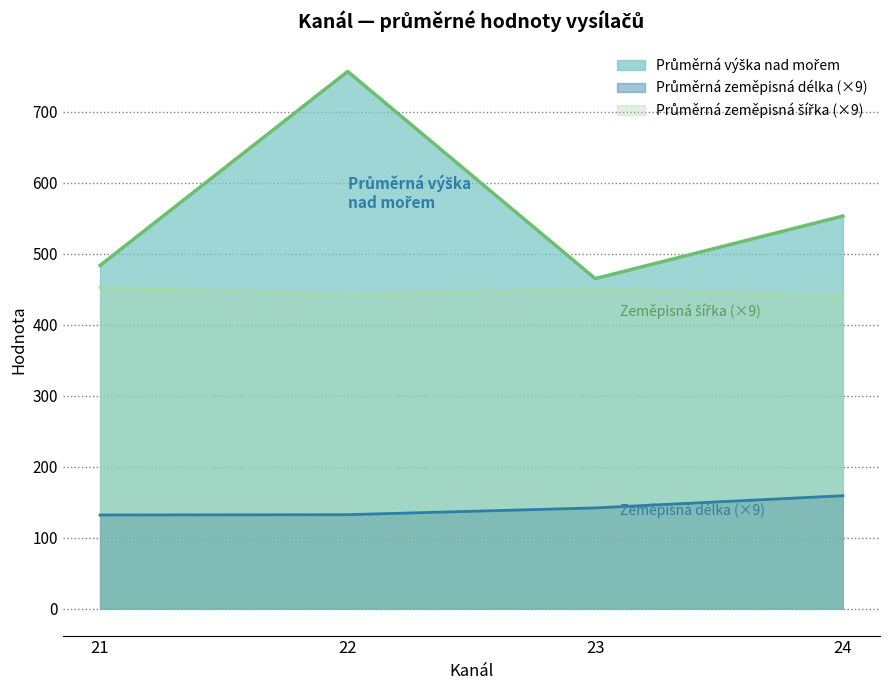

Rank the series by their maximum value, from highest to lowest.

Průměrná výška nad mořem, Průměrná zeměpisná šířka, Průměrná zeměpisná délka